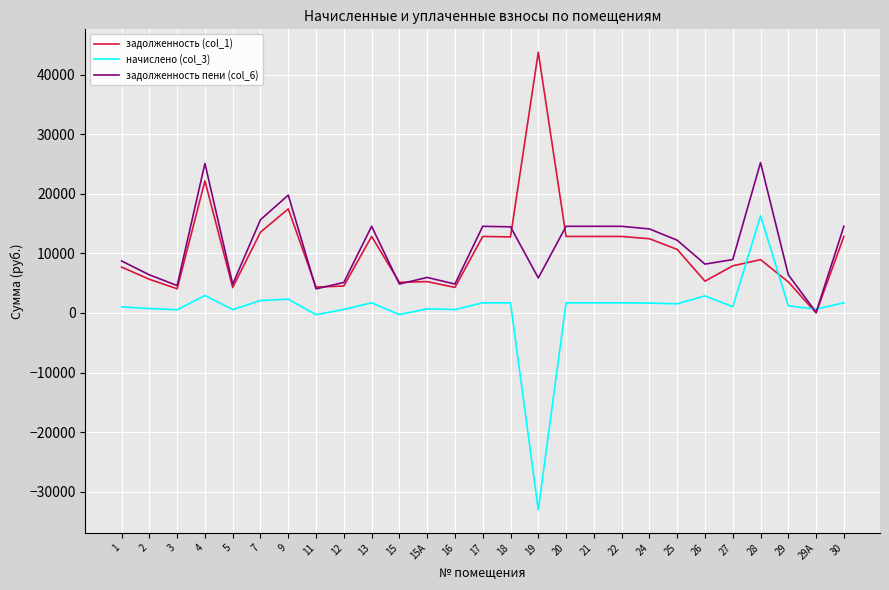

What is the total value across all series at 9?

39551.5